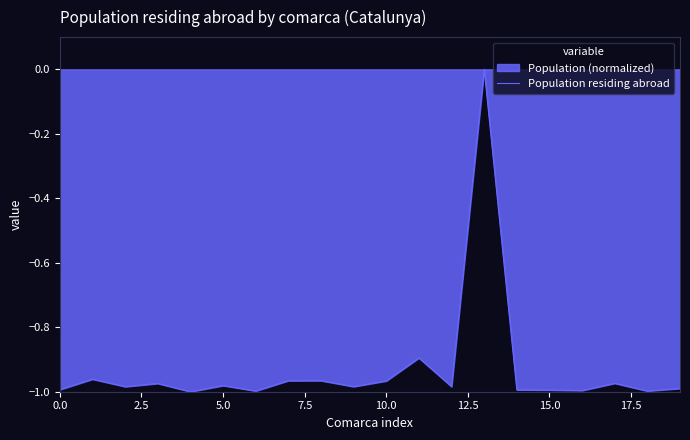

How many values are between 0 and 1?

1